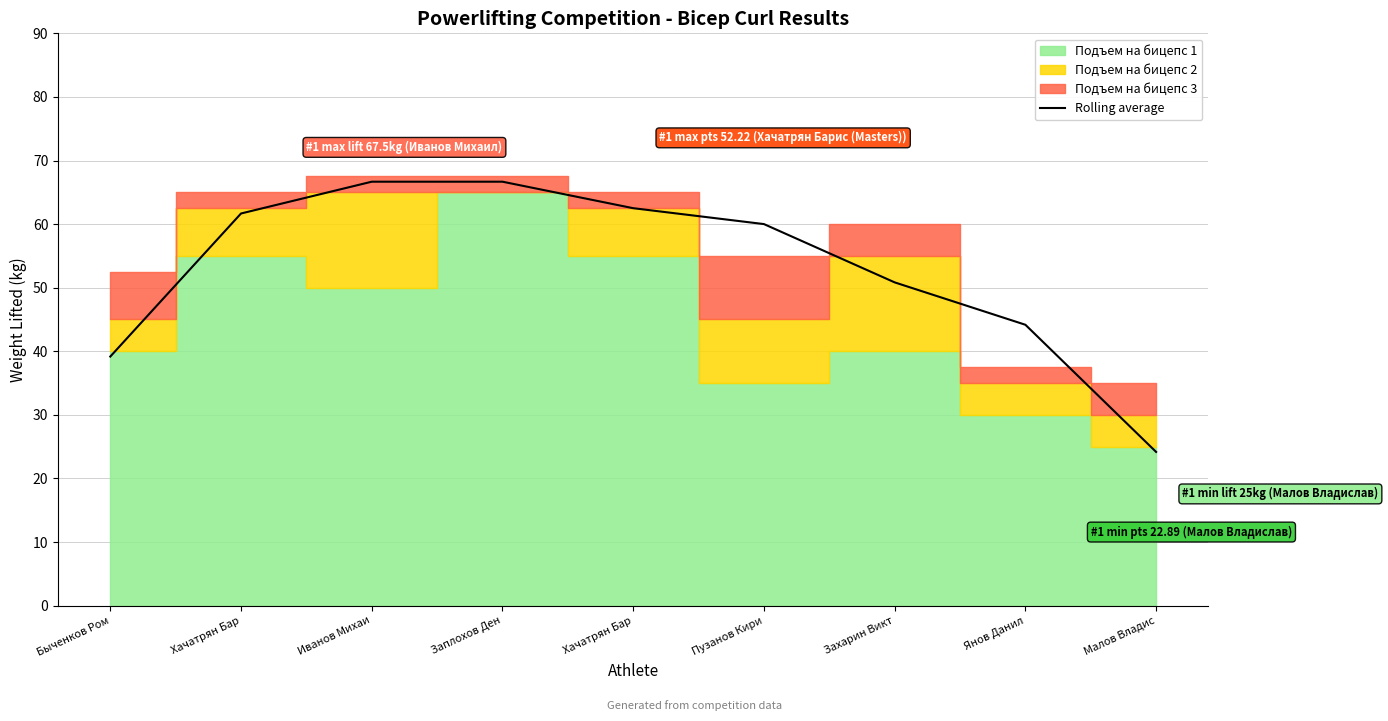

What is the ratio of the value at Заплохов Ден to the value at Быченков Ром?

1.7